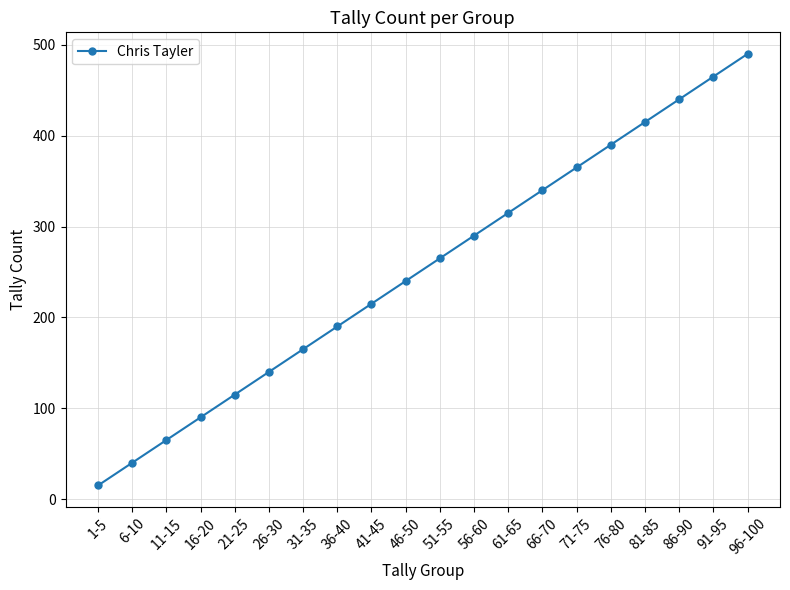

What is the ratio of the value at 91-95 to the value at 66-70?

1.4